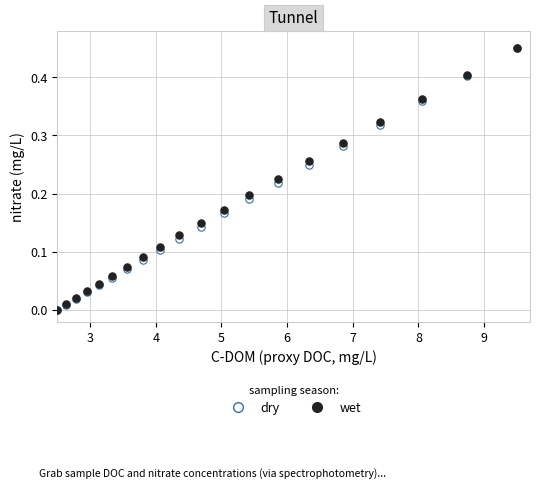

What are all the series names shown in the legend?

dry, wet